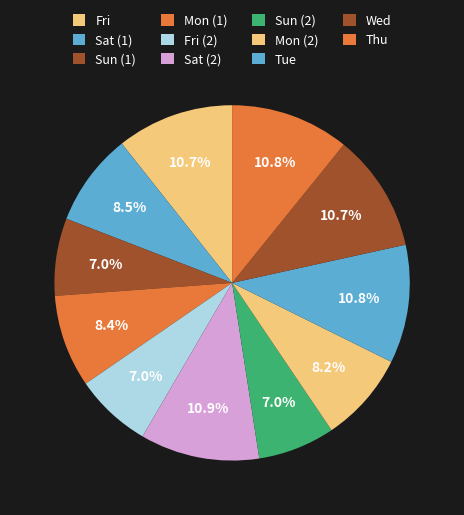

Which slice is the largest?

Sat (2)